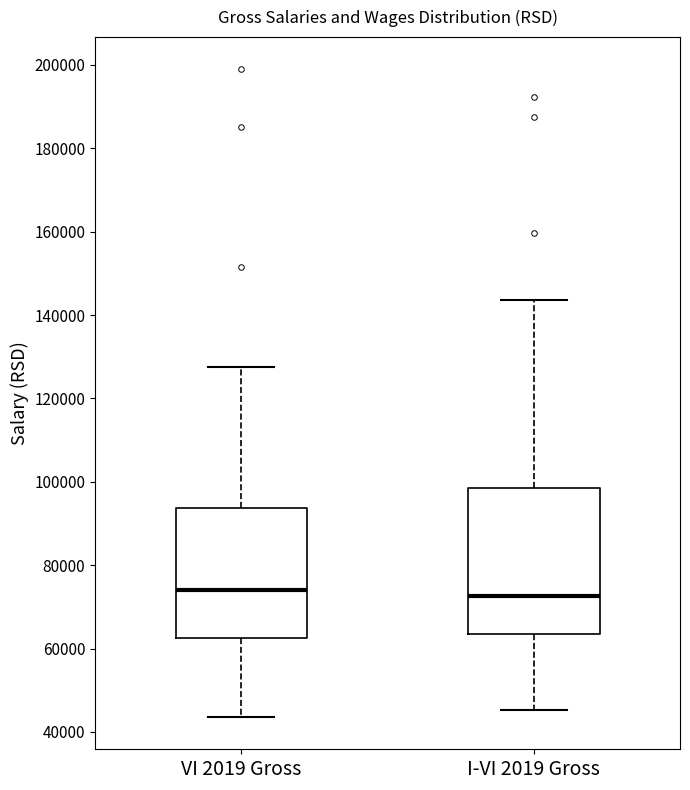

Where is the lower edge of the box for VI 2019 Gross on the y-axis? The values are not printed on the chart, so give them approximately, as read against the axis.

62000